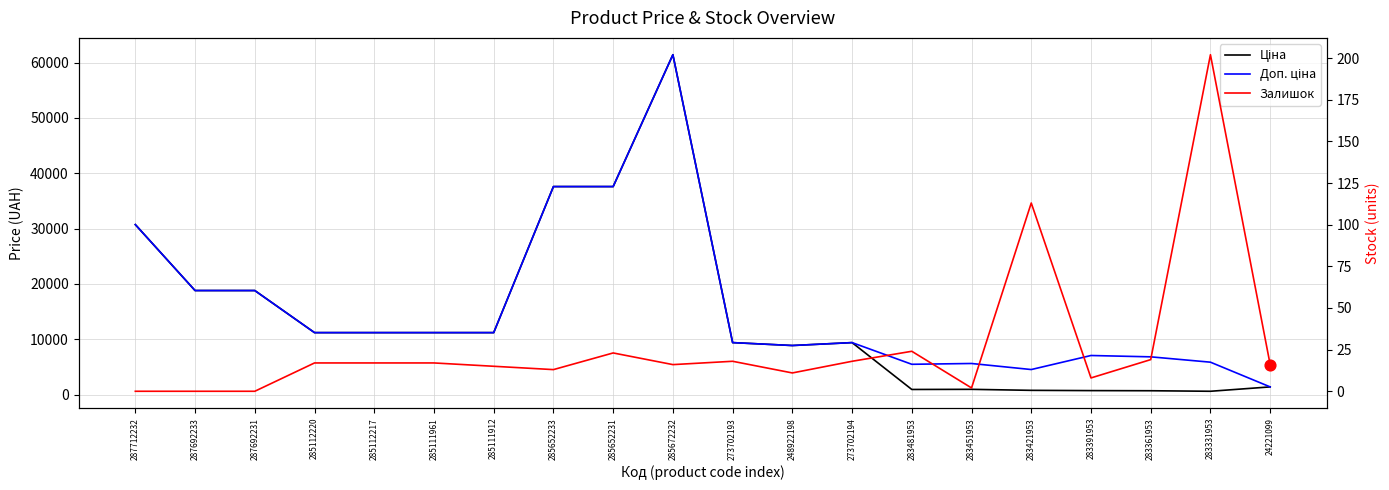

What is the total value across all series at 285111961?

22393.3